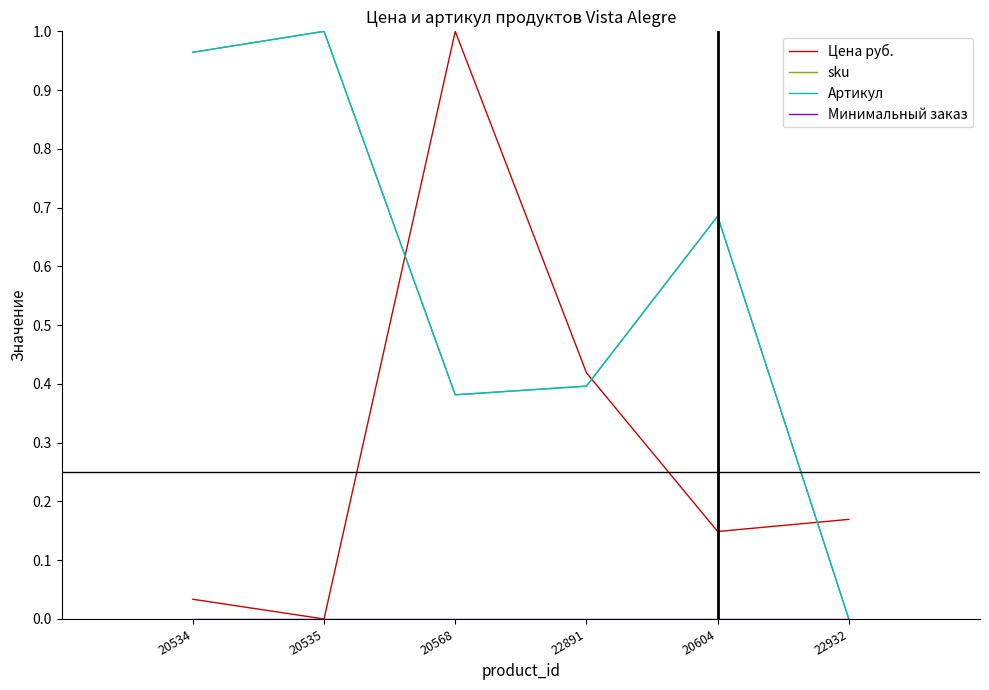

Does the chart display data point markers on the line(s)?

No